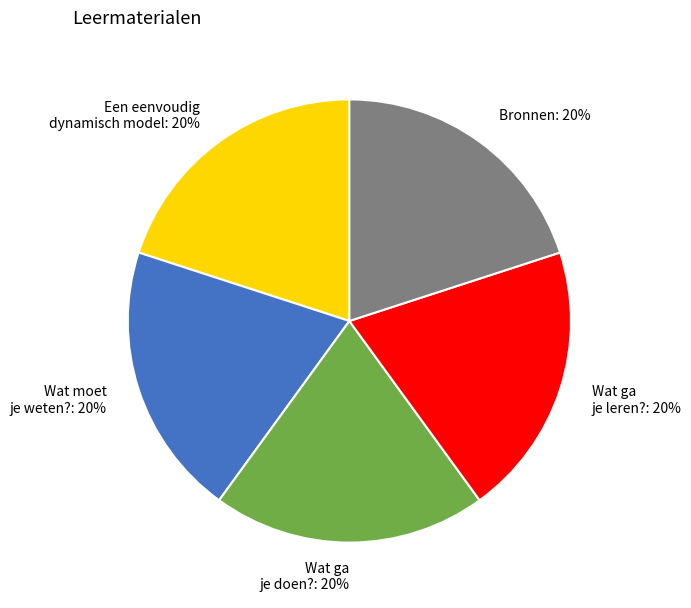

Does any single category account for the majority?

No